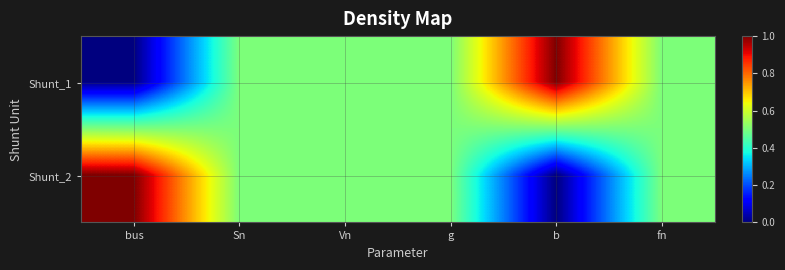

Reading left to right, transcribe all the data shown in this chart.

Shunt_1: bus=0.0	Sn=0.5	Vn=0.5	g=0.5	b=1.0	fn=0.5
Shunt_2: bus=1.0	Sn=0.5	Vn=0.5	g=0.5	b=0.0	fn=0.5